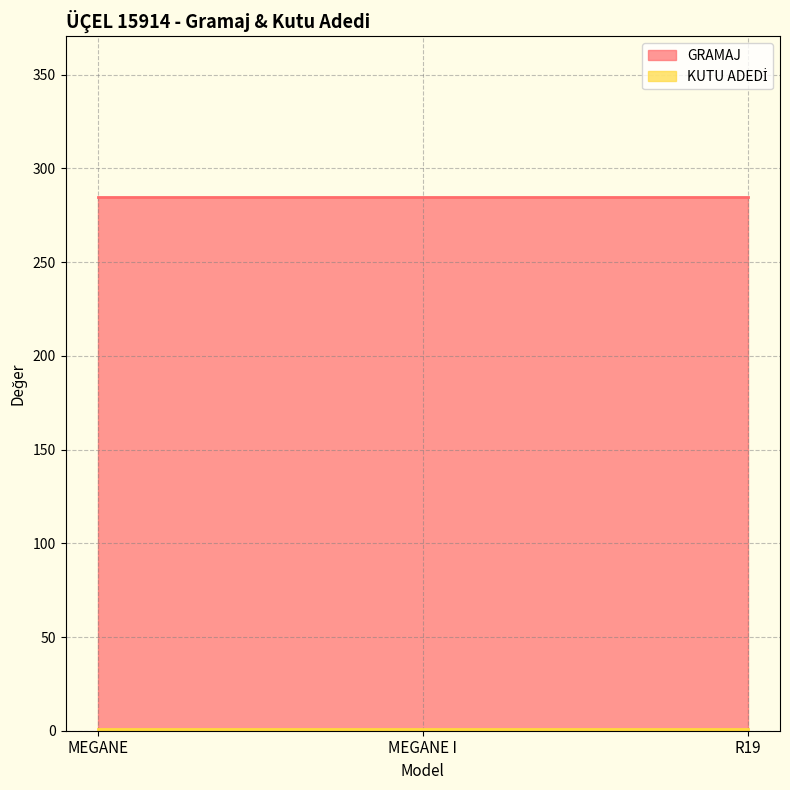

At which label is KUTU ADEDİ closest to 1?

MEGANE